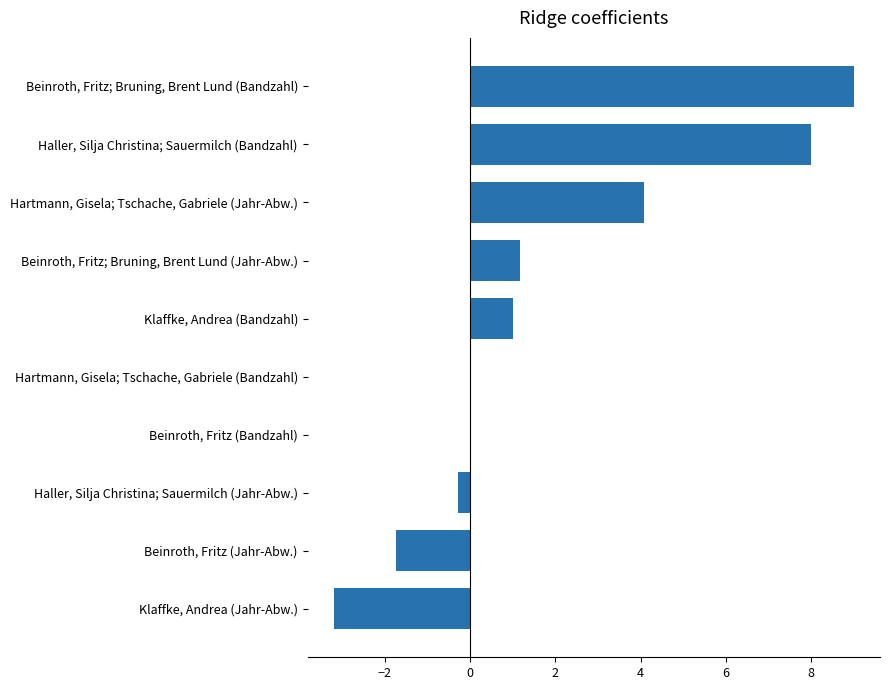

How many series are shown in this chart?

1